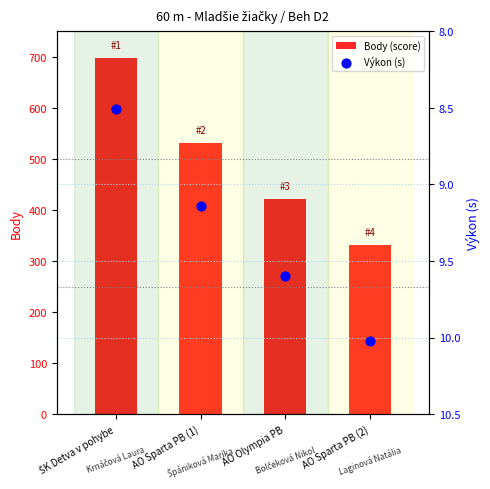

At which category is the sum across all series the highest?

ŠK Detva v pohybe